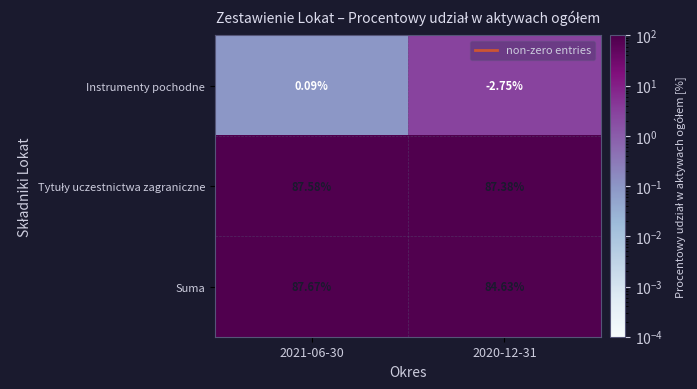

Which series has the widest spread of values?

Suma